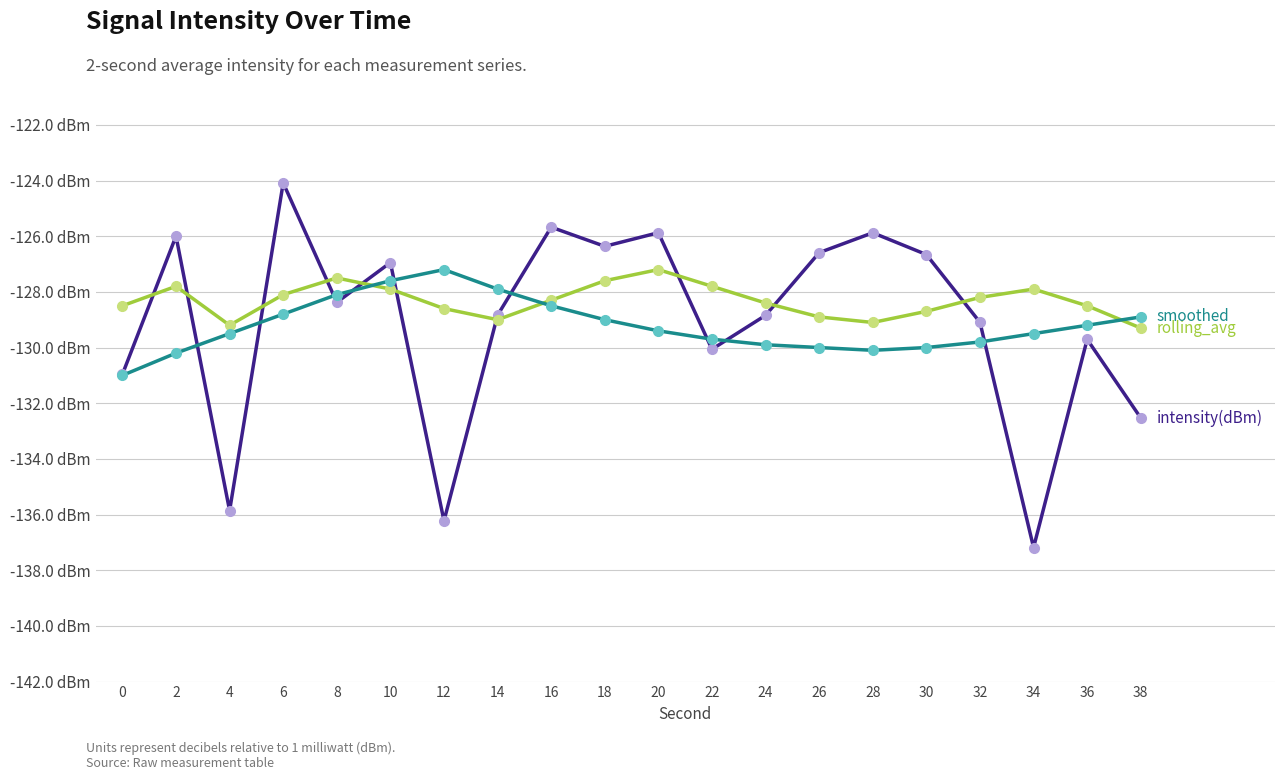

Does the chart have visible grid lines?

Yes